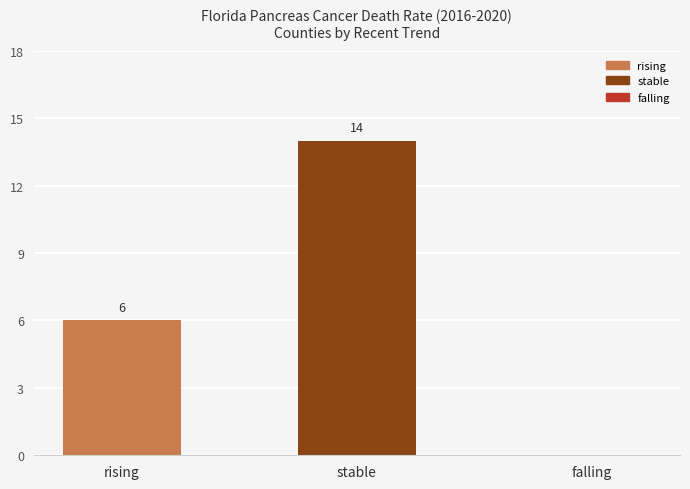

Does the chart contain stacked bars?

No